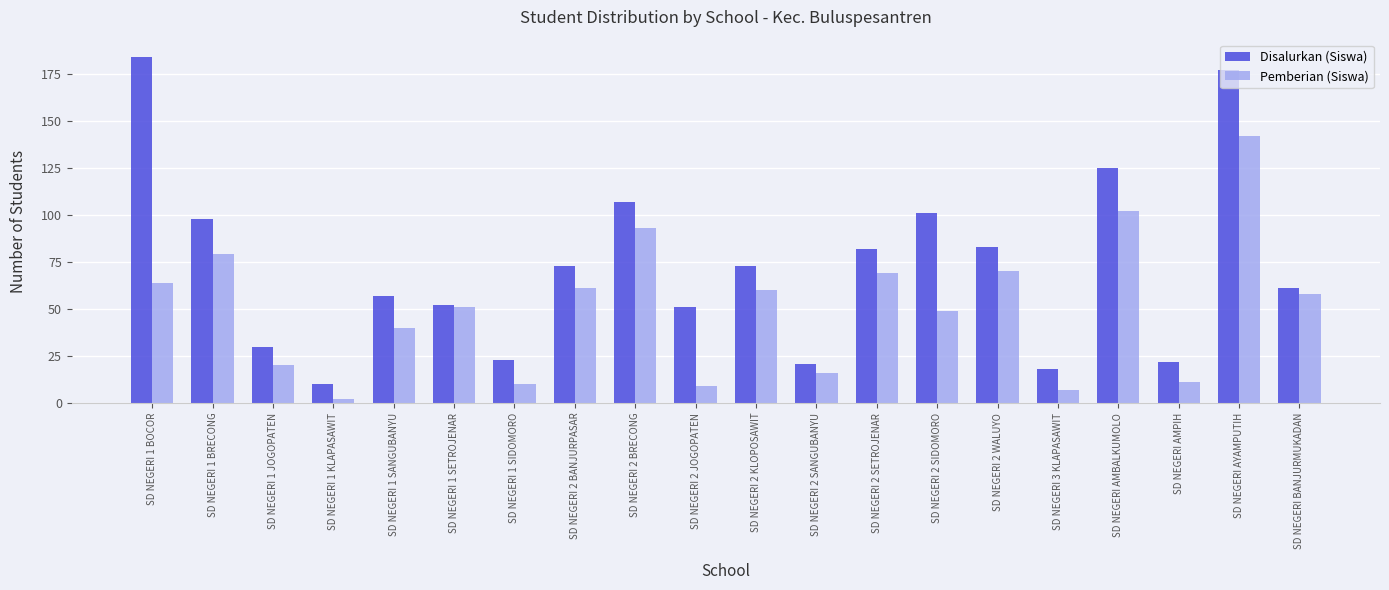

Between SD NEGERI 1 BOCOR and SD NEGERI 3 KLAPASAWIT, which series saw the biggest shift?

Disalurkan (Siswa)